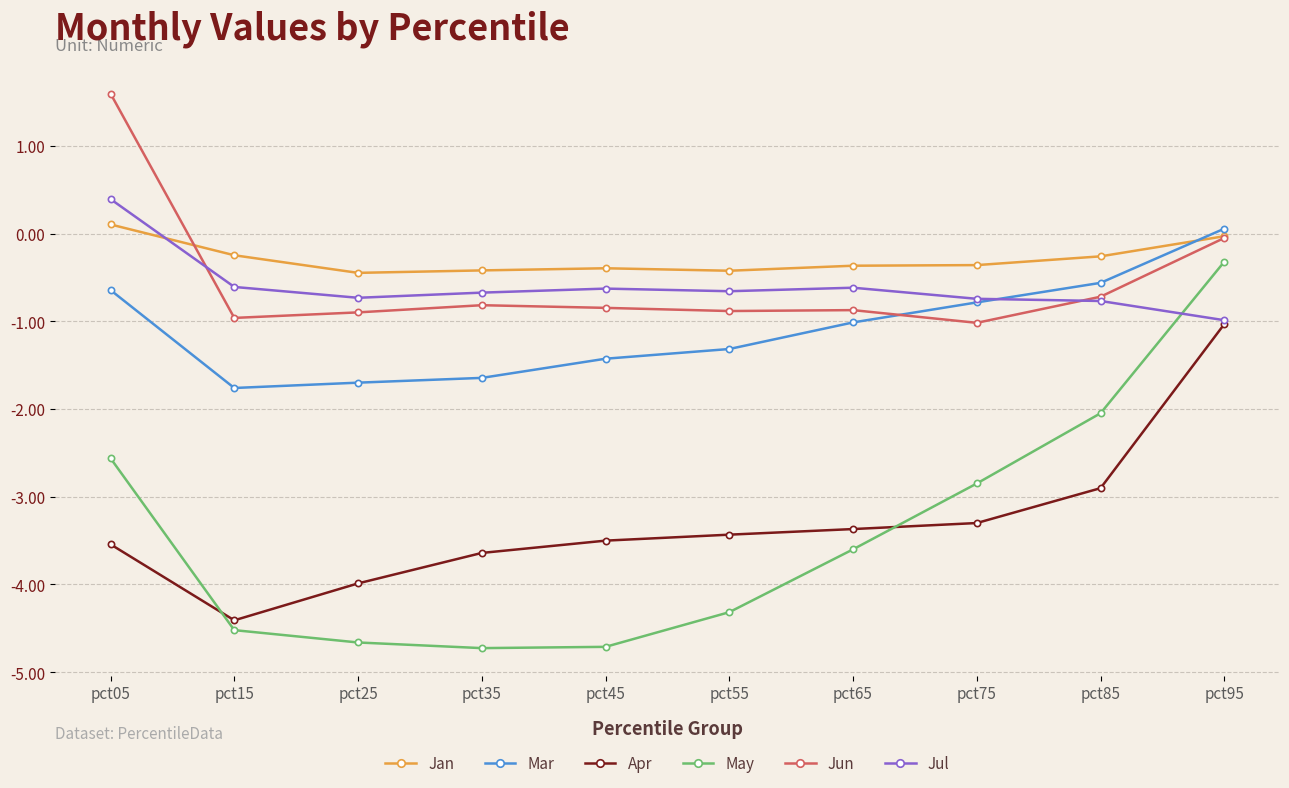

Between pct45 and pct95, which series saw the biggest shift?

May